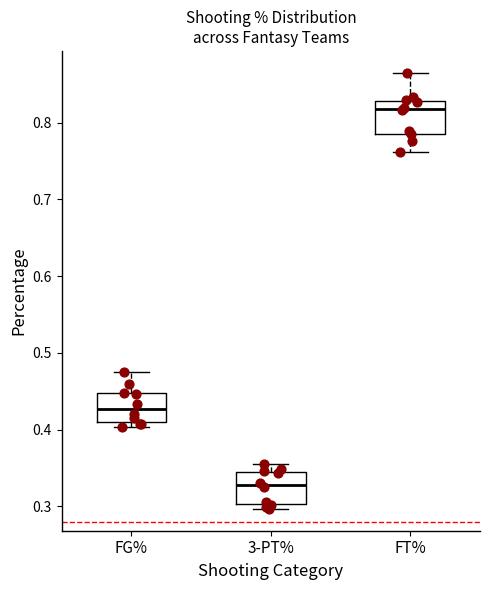

Reading left to right, transcribe this box plot: for each box, give where its median line is, the range the box spans, and where its two whiskers end, as read against the y-axis. The values are not printed on the chart, so give them approximately, as read against the axis.

FG%: median 0.43, box 0.41 to 0.45, whiskers 0.40 to 0.48
3-PT%: median 0.33, box 0.30 to 0.35, whiskers 0.30 (just below the box's lower edge) to 0.36
FT%: median 0.82, box 0.79 to 0.83, whiskers 0.76 to 0.87